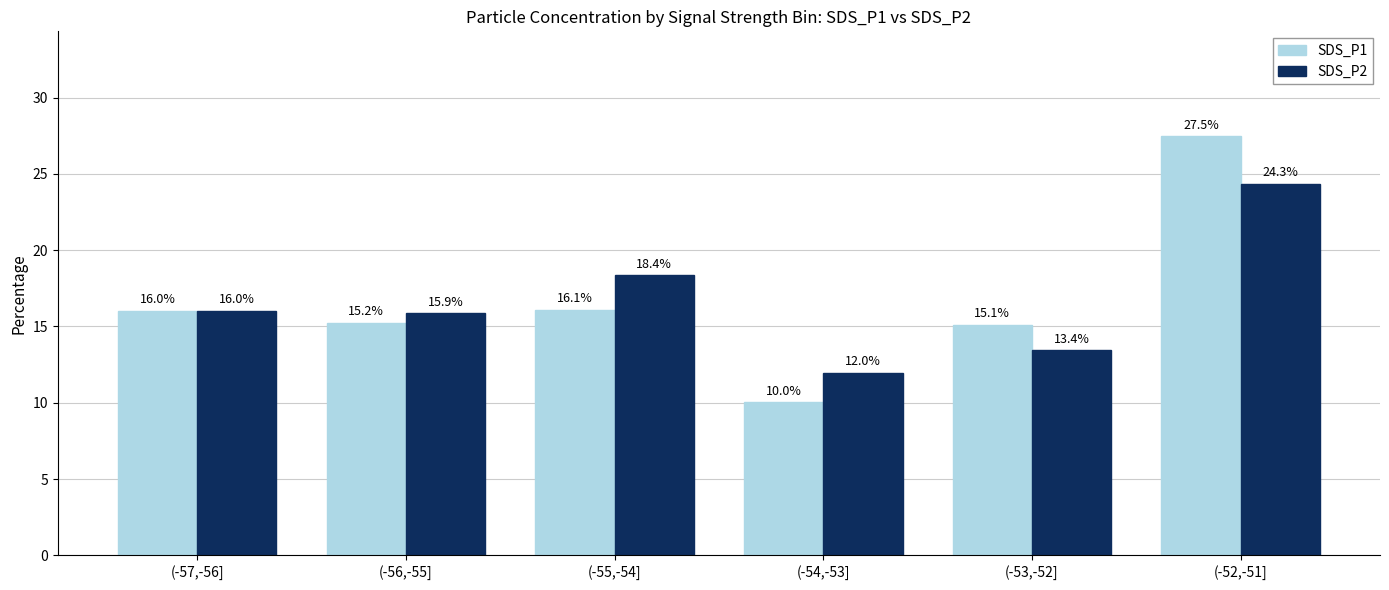

What is the value of the SDS_P2 bar at the 4th from the left?

12.0